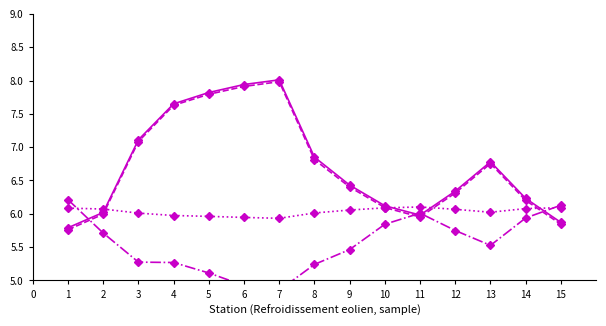

Is it true that THETA equals 12.2 at 8?

False